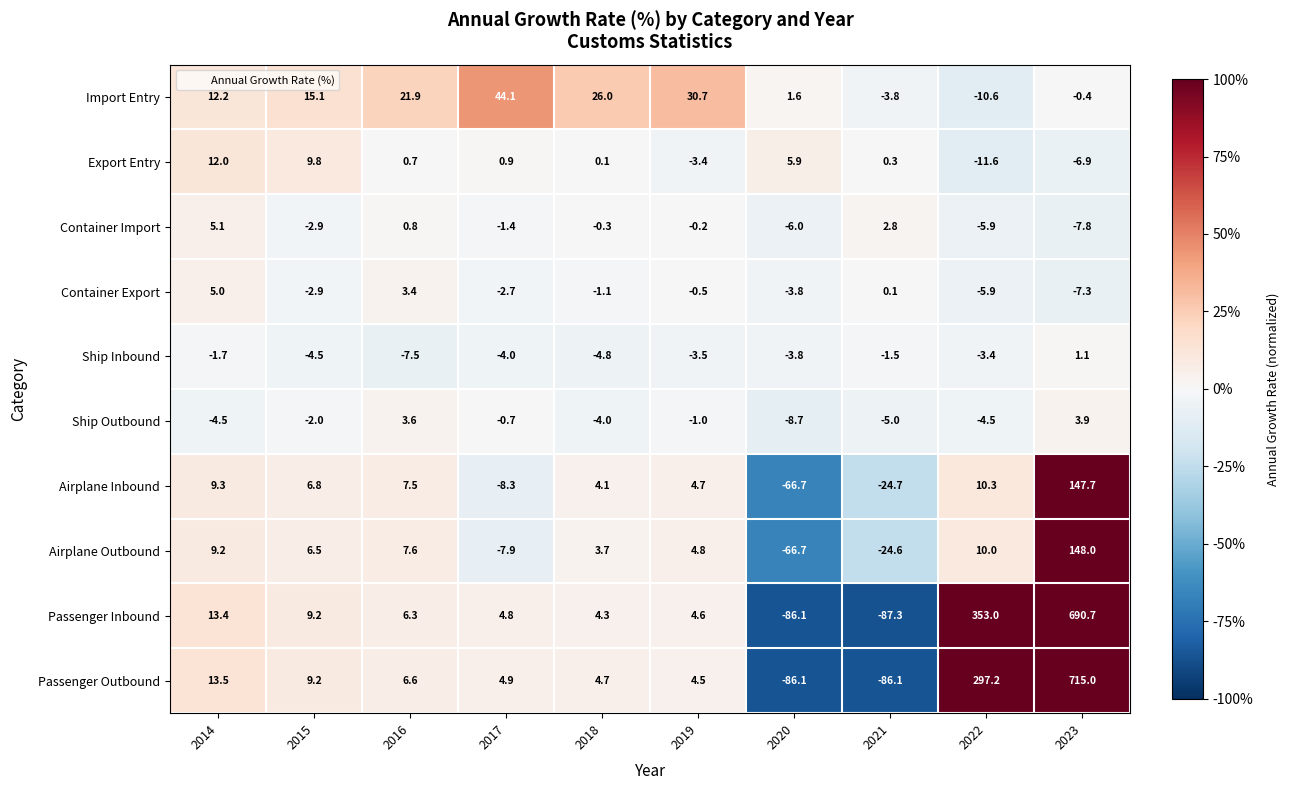

What is the difference between the highest and lowest values at 2022?

364.6